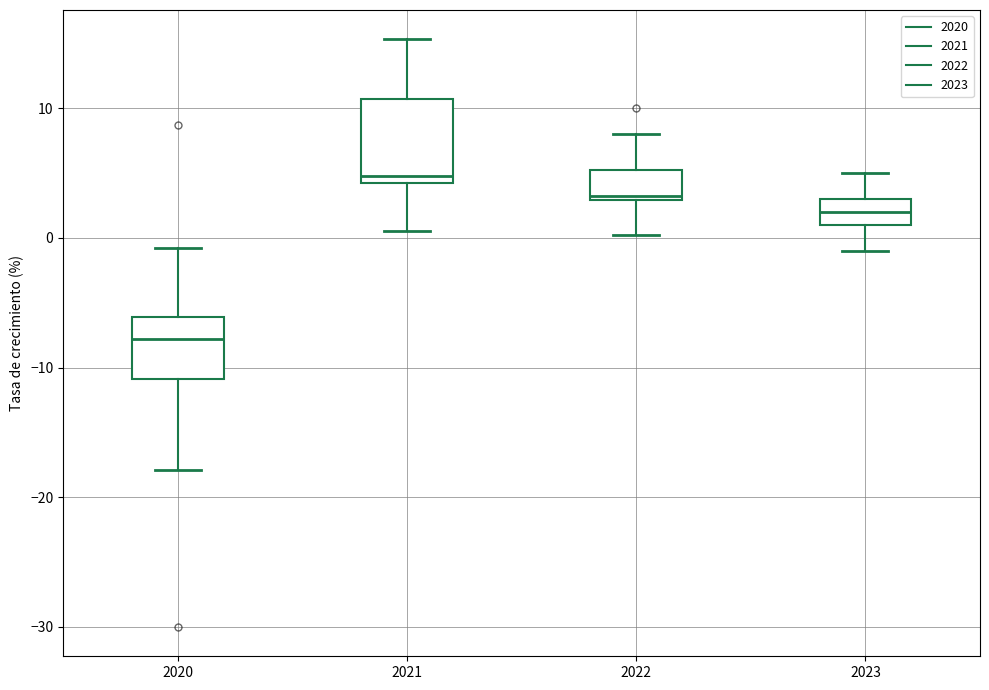

Which box's median line is the lowest?

2020